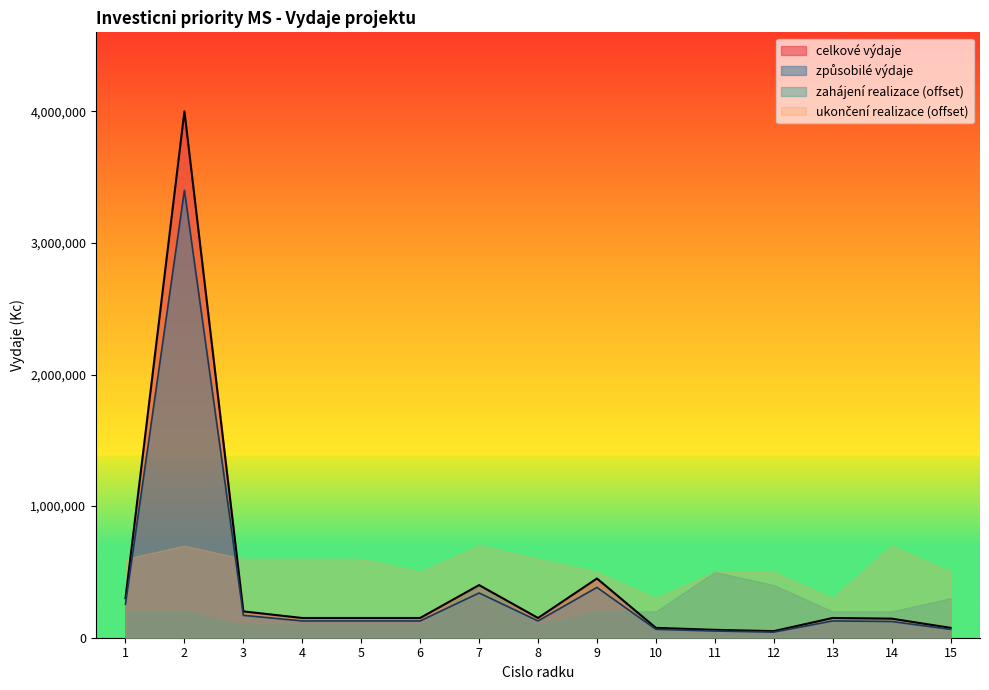

What is the value of the zpusobile vydaje point at the 15th from the left?

75000